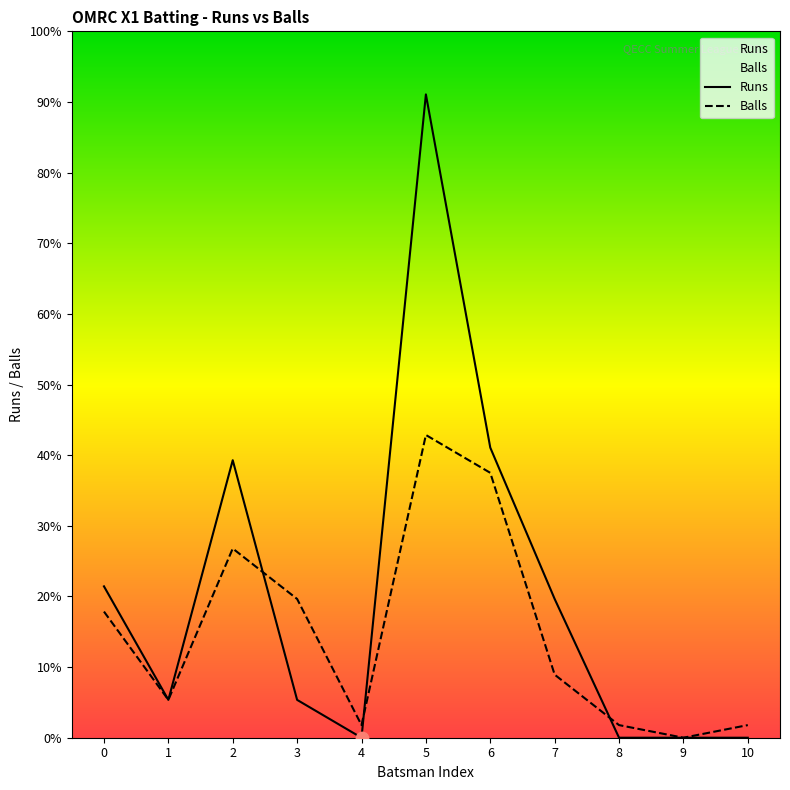

Which series reaches the maximum Y coordinate?

Runs